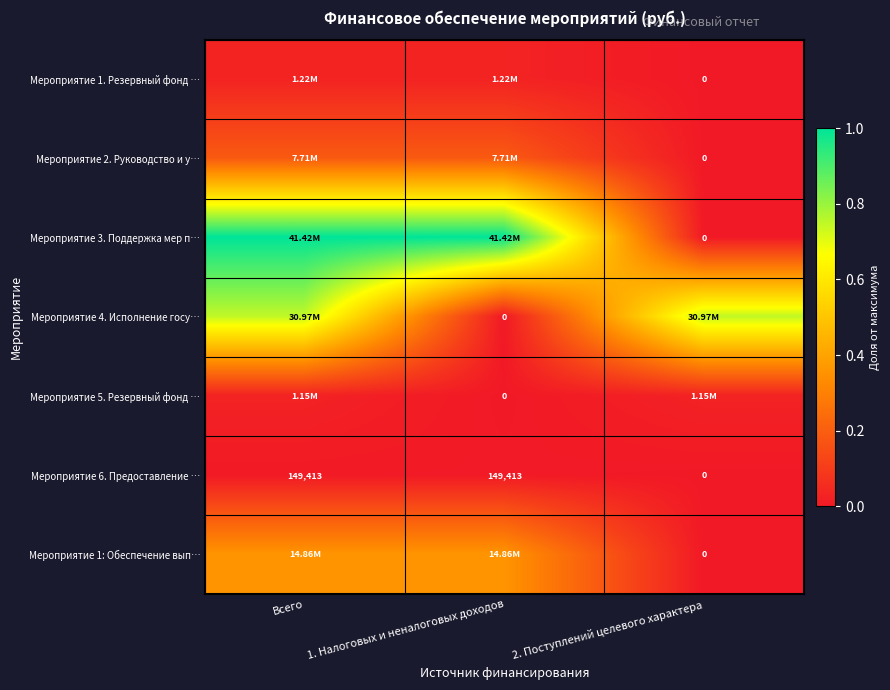

At how many categories does at least one series exceed 0?

3